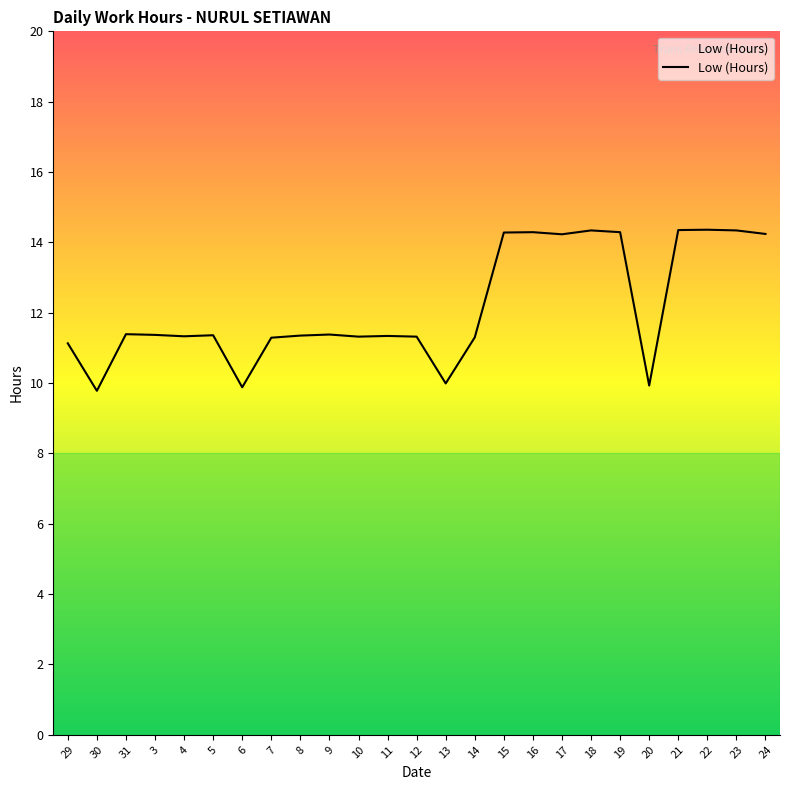

Reading right to left, extract all data points from this chart.

14.2	14.3	14.4	14.3	9.9	14.3	14.3	14.2	14.3	14.3	11.3	10.0	11.3	11.3	11.3	11.4	11.3	11.3	9.9	11.4	11.3	11.4	11.4	9.8	11.1